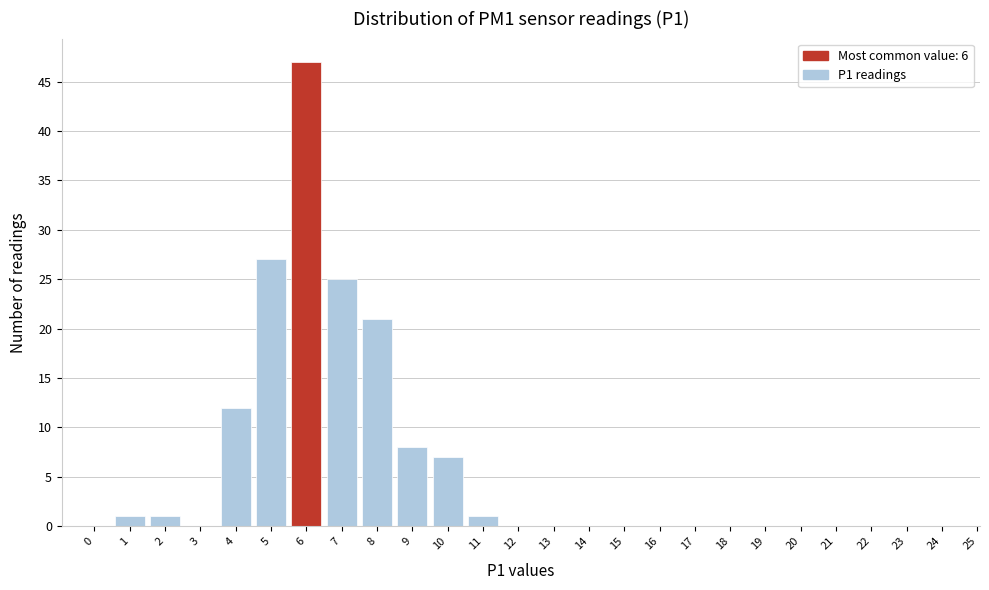

Reading left to right, extract all data points from this chart.

0=0	1=1	2=1	3=0	4=12	5=27	6=47	7=25	8=21	9=8	10=7	11=1	12=0	13=0	14=0	15=0	16=0	17=0	18=0	19=0	20=0	21=0	22=0	23=0	24=0	25=0